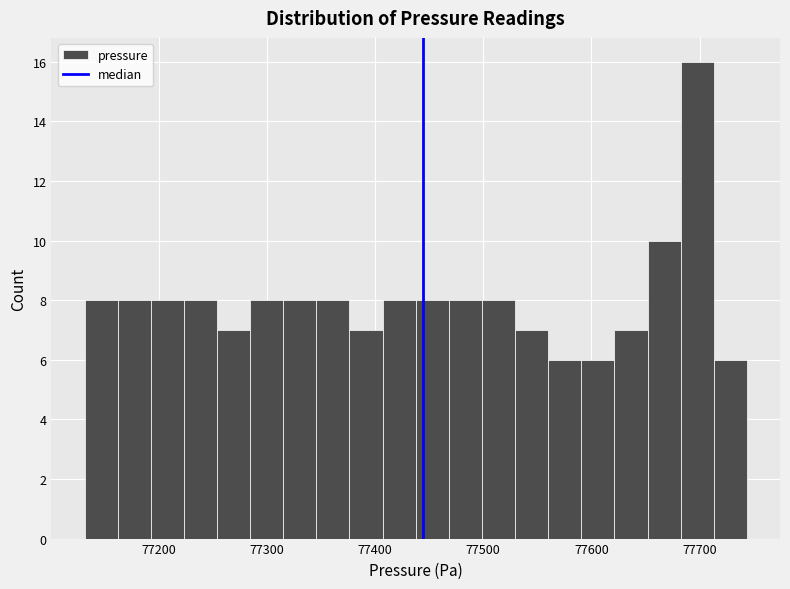

Read against the x-axis, roughly where is the centre of the tallest bar?

77700